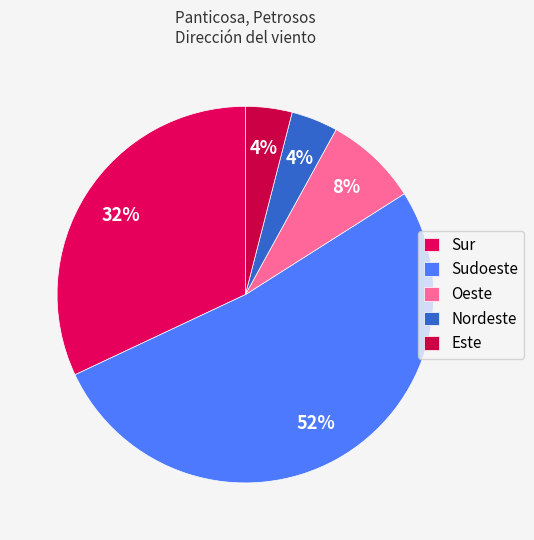

Which slice represents more than half of the pie?

Sudoeste